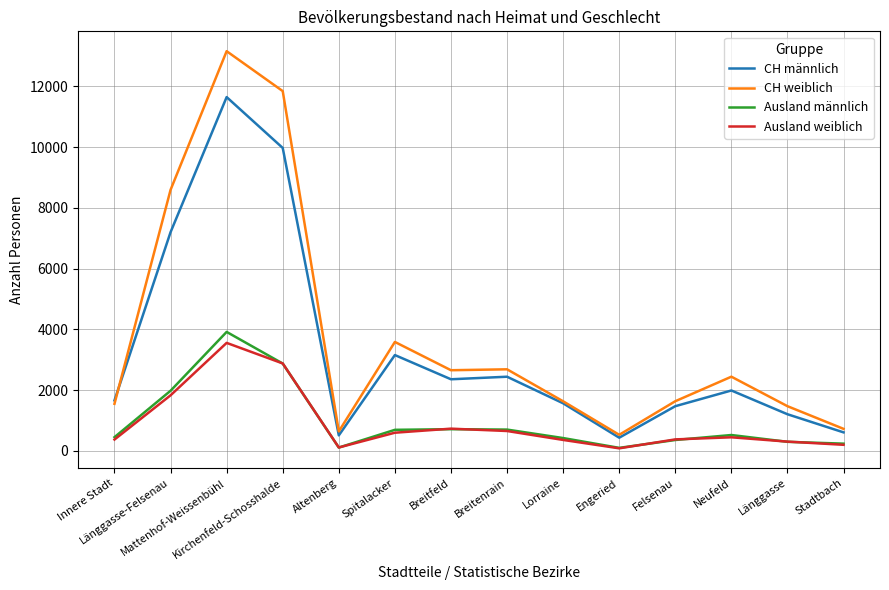

True or false: Ausland männlich and CH männlich intersect in this chart.

False